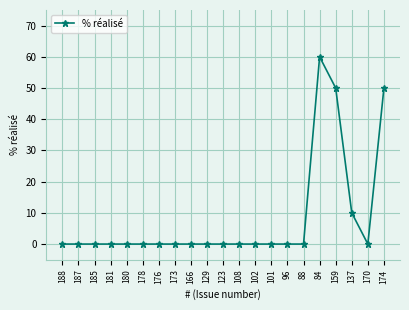

What is the average value?

8